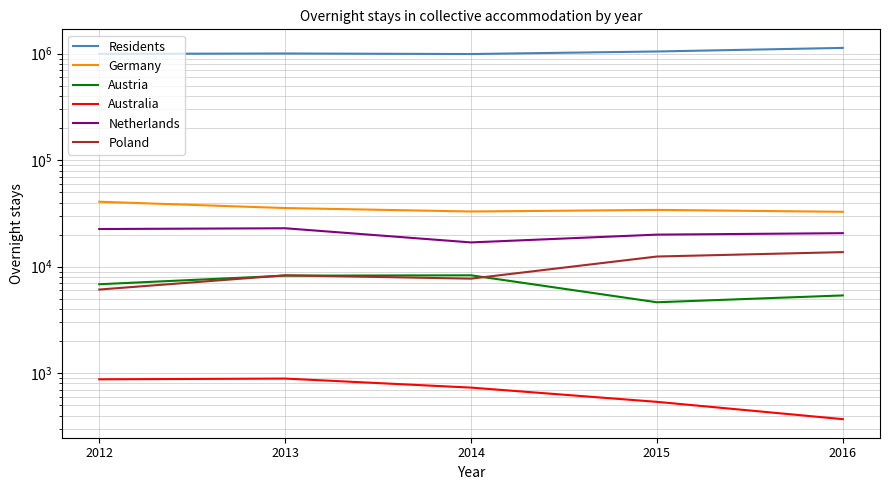

Reading left to right, what are all the values shown in this chart?

Residents: 996631	1005039	993436	1049585	1134348
Germany: 40741	35548	32979	34145	32771
Austria: 6843	8234	8300	4634	5372
Australia: 876	890	732	538	370
Netherlands: 22585	22961	16902	20005	20643
Poland: 6102	8304	7721	12459	13708